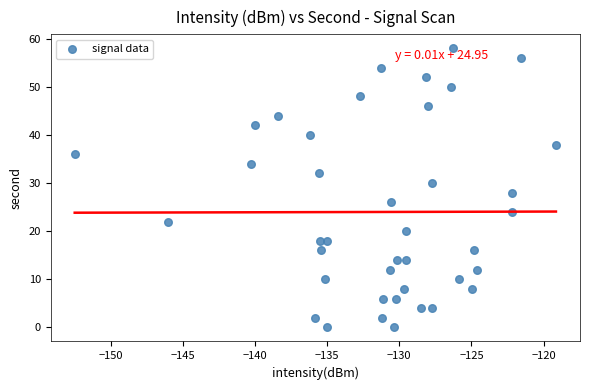

What is the range of Y values (max minus min)?

58